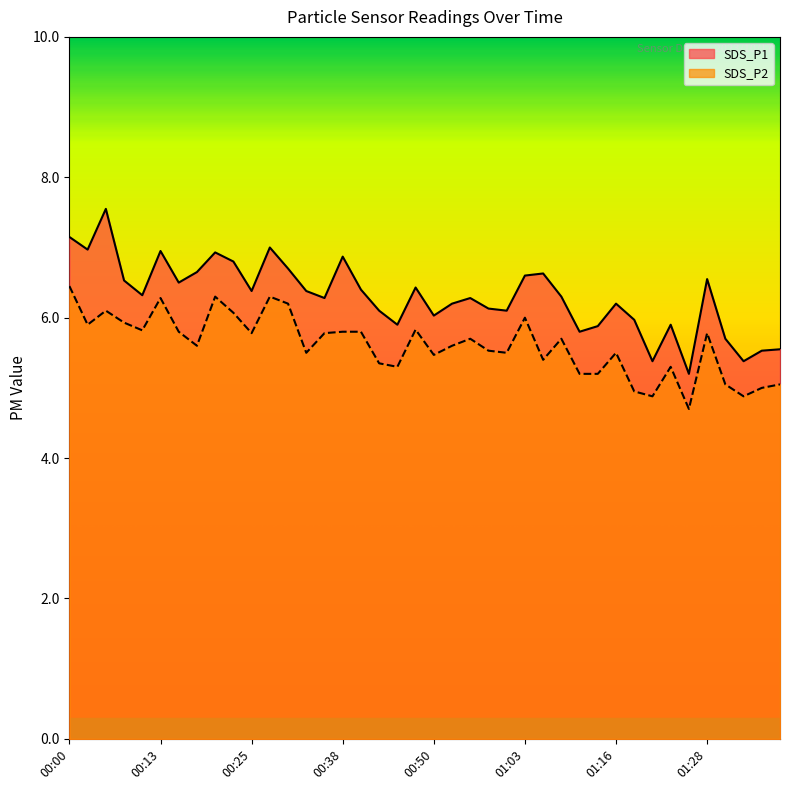

True or false: SDS_P1 and SDS_P2 cross at least once.

False